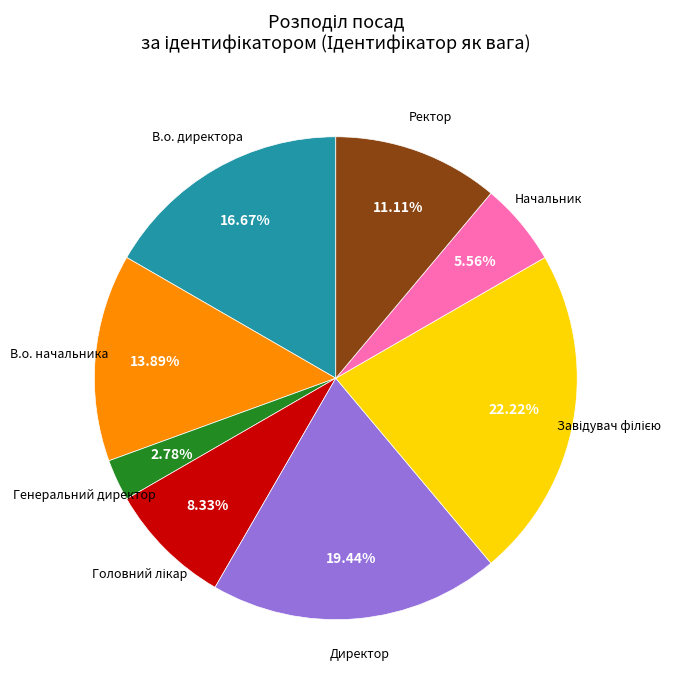

Does any single category account for the majority?

No